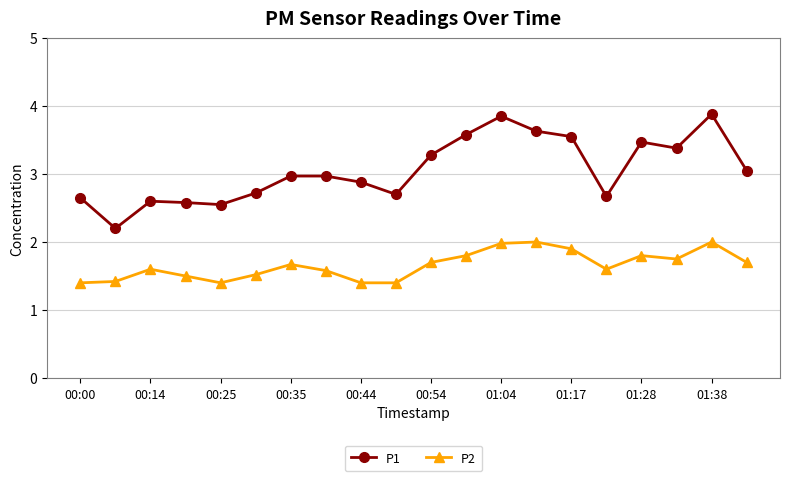

True or false: P1 and P2 intersect in this chart.

False